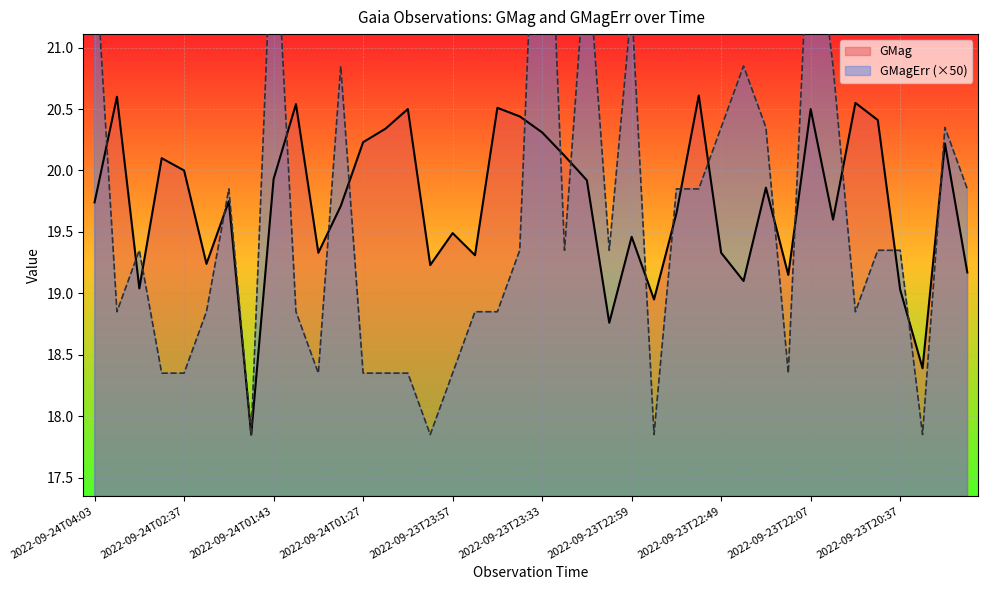

How many intersections are there between GMag and GMagErr (×50)?

20